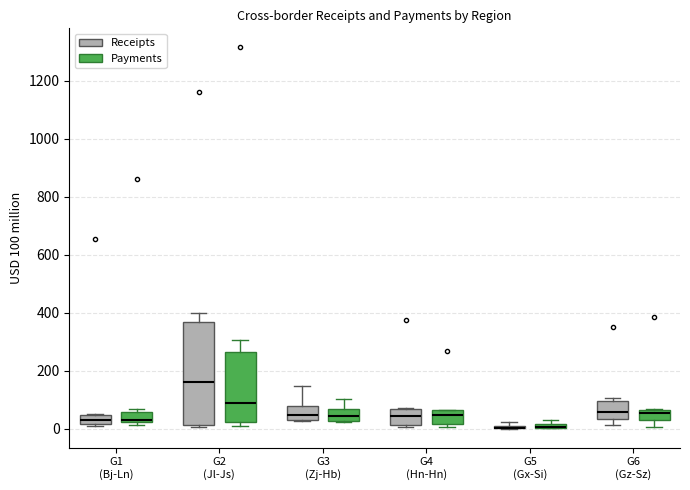

Where is the lower edge of the box for G3 (Zj-Hb) (Receipts) on the y-axis? The values are not printed on the chart, so give them approximately, as read against the axis.

40